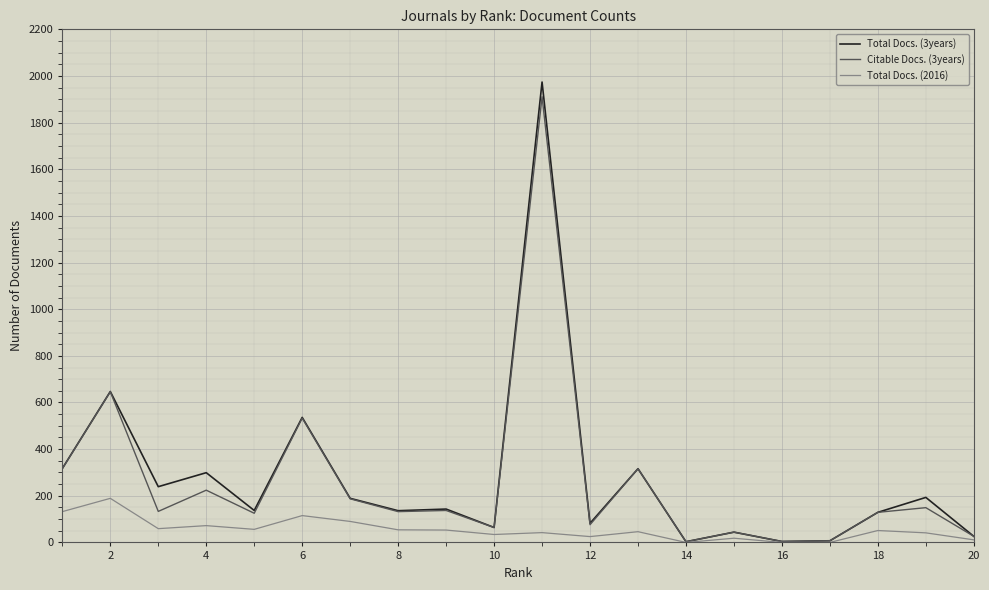

What is the maximum value shown in the chart?

1974